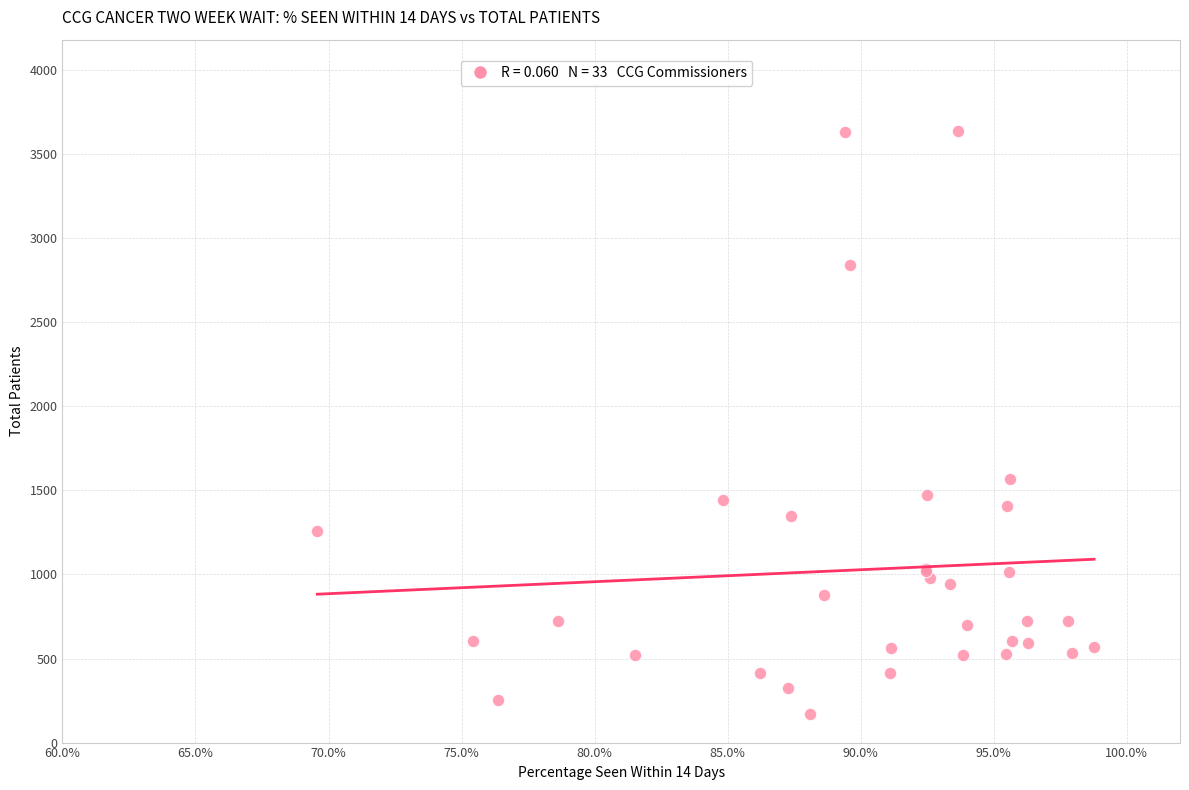

What Y value in the scatter plot is closest to 1901?

1570